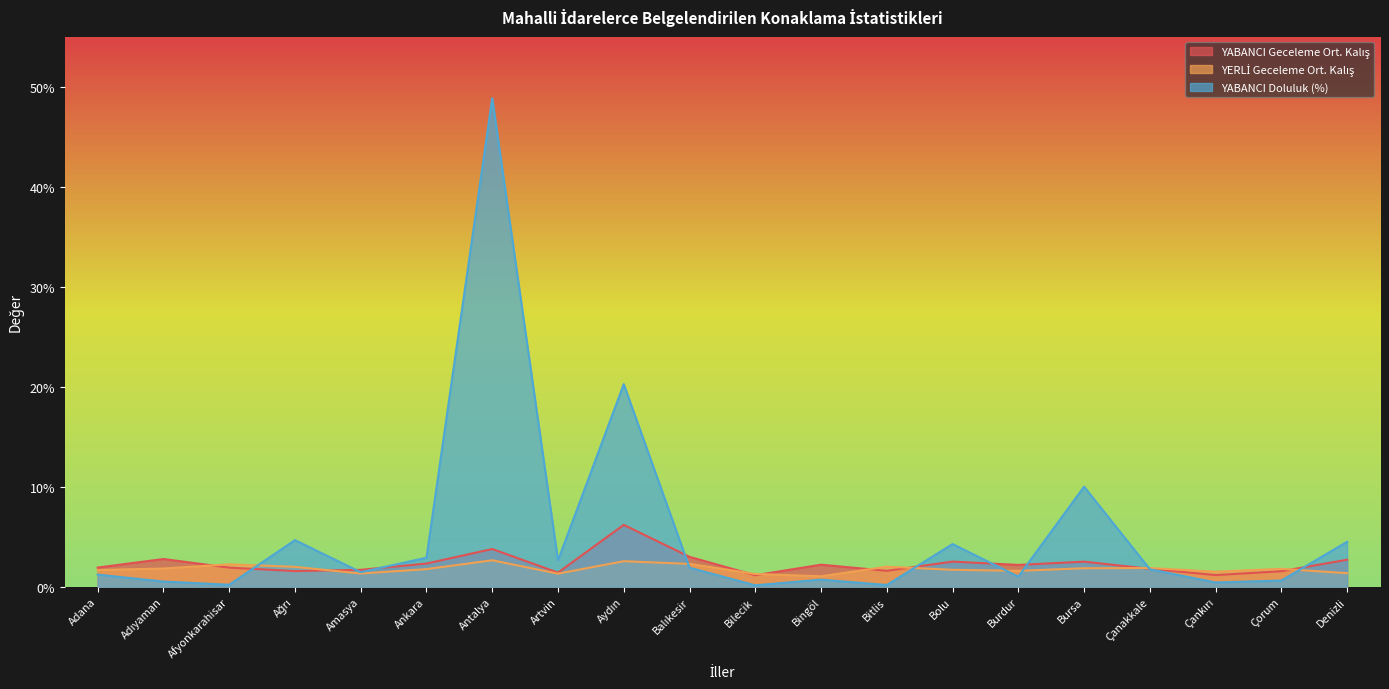

True or false: YABANCI Geceleme Ort. Kalış has more than 1 points higher than both neighbors.

True